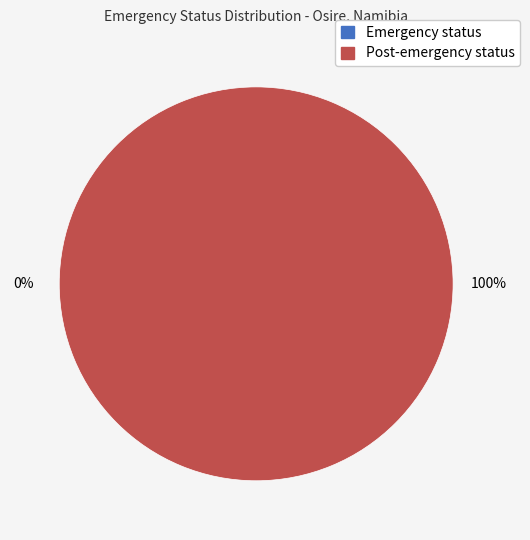

Is there any slice that represents more than half of the pie?

Yes